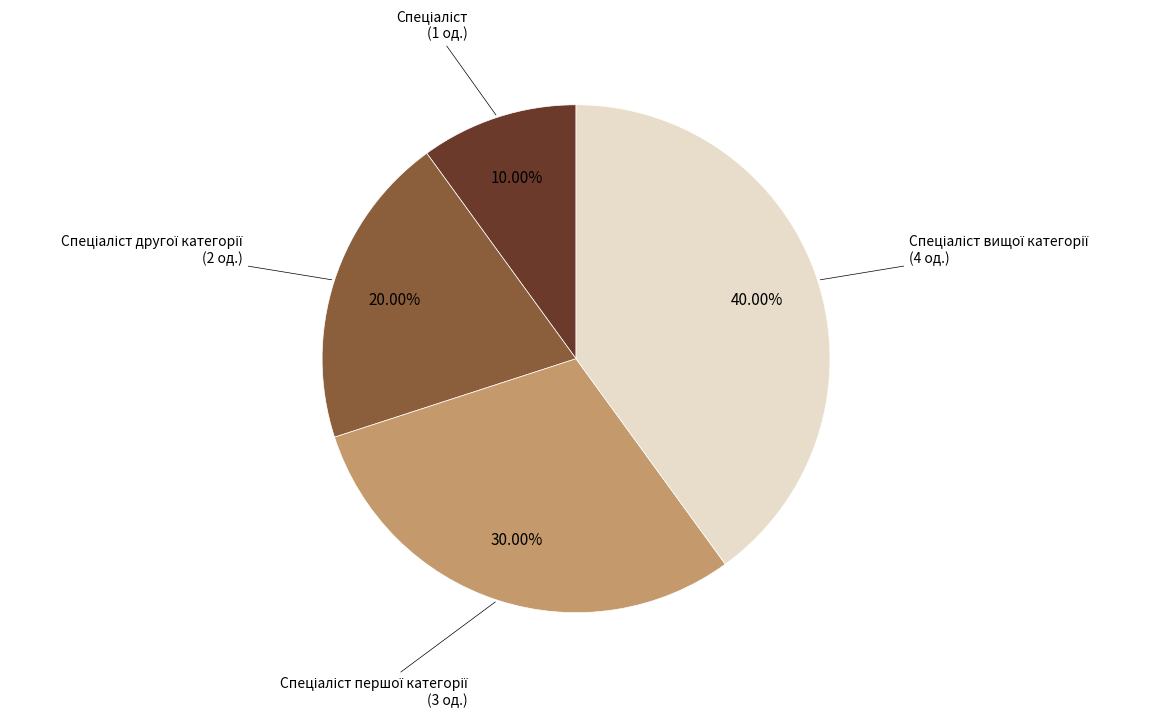

Is there any slice that represents more than half of the pie?

No